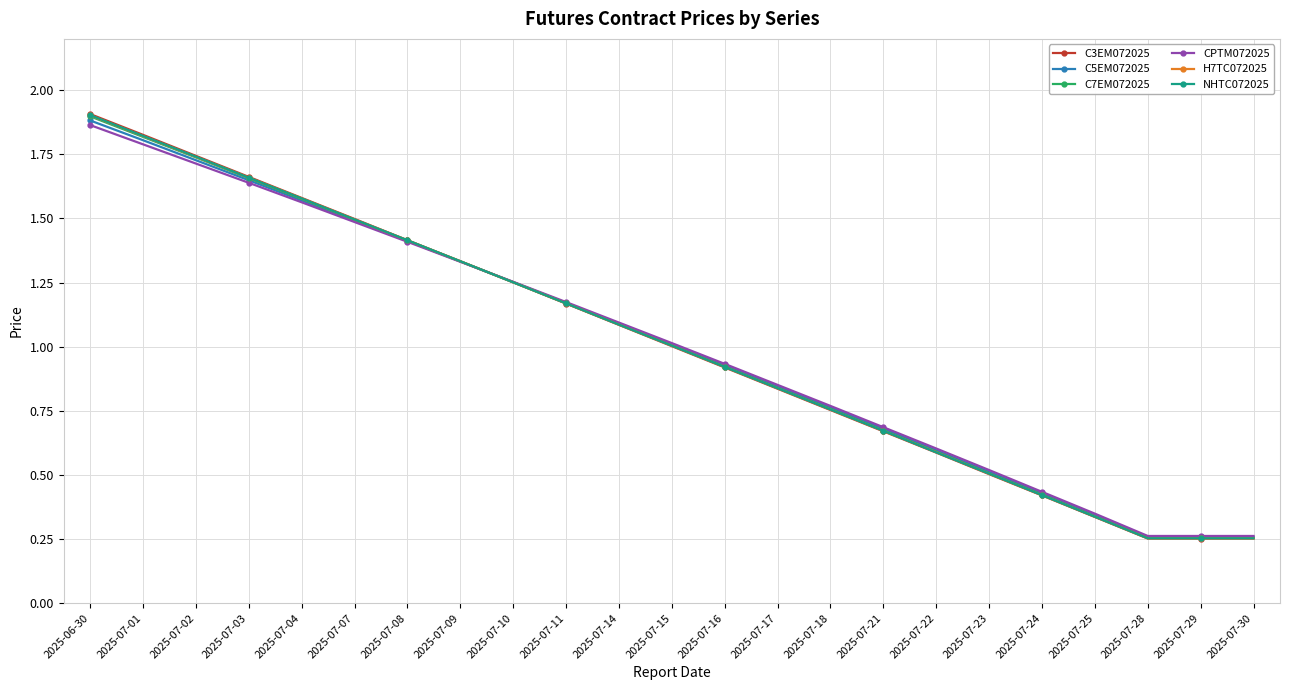

At how many categories does at least one series exceed 0?

23